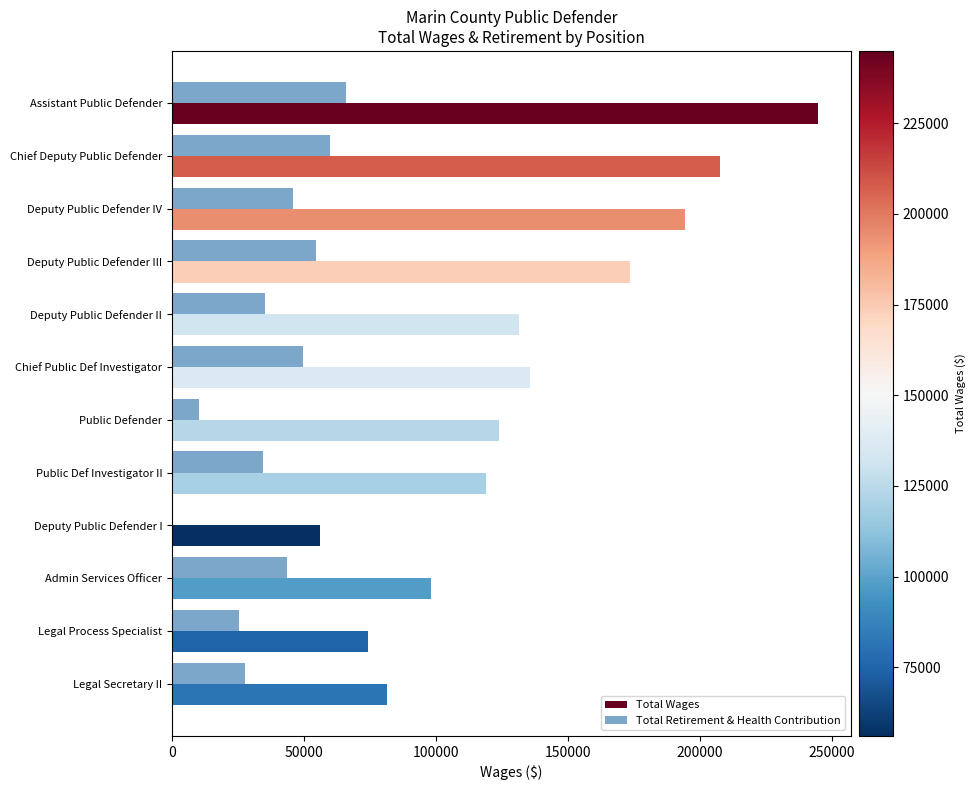

The Total Retirement & Health Contribution series shows 17138.6 at Chief Deputy Public Defender. True or false?

False